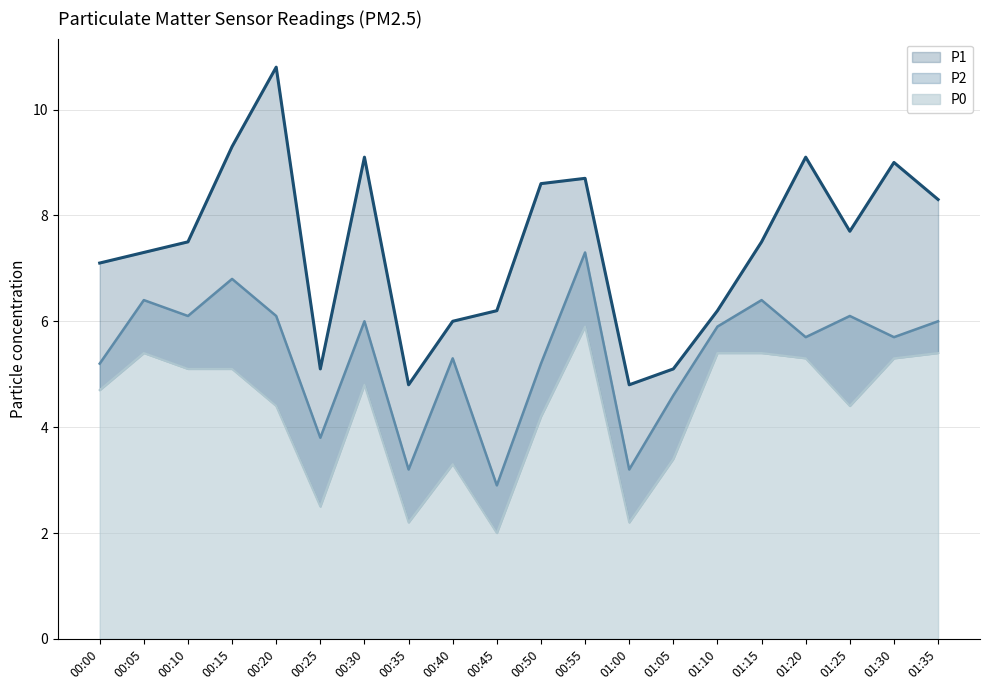

True or false: P0 and P2 cross at least once.

False